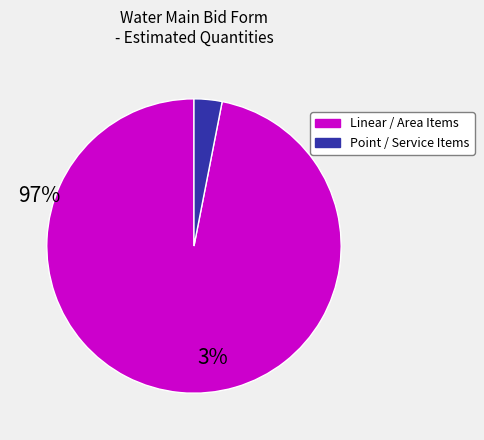

What is the majority slice?

Linear / Area Items